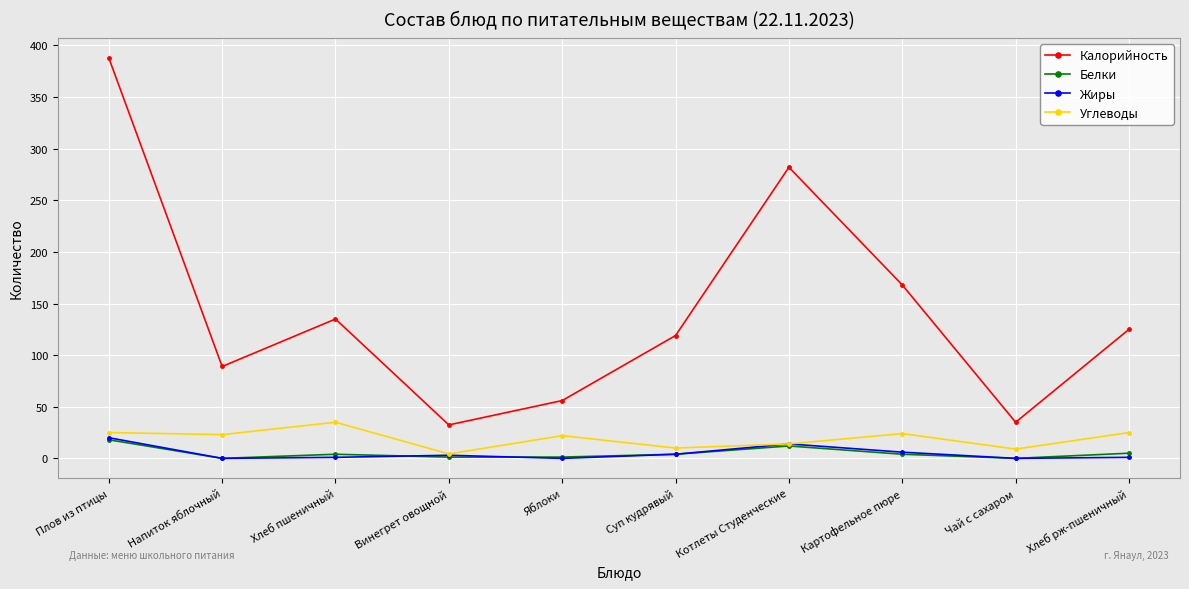

What is the maximum value for Жиры?

20.0